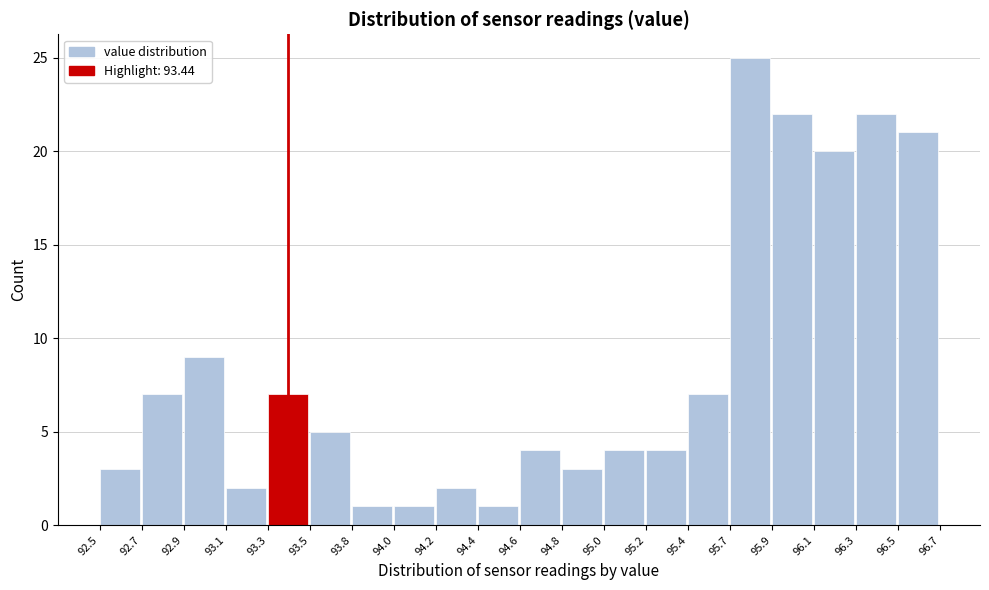

Reading left to right, transcribe all the data shown in this chart.

3	7	9	2	7	5	1	1	2	1	4	3	4	4	7	25	22	20	22	21